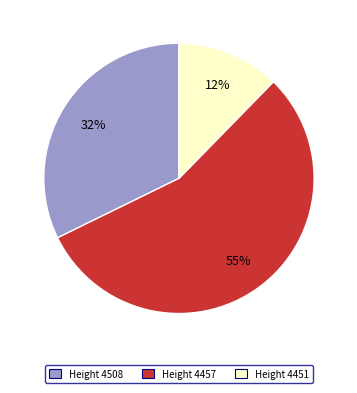

Is there any slice that represents more than half of the pie?

Yes